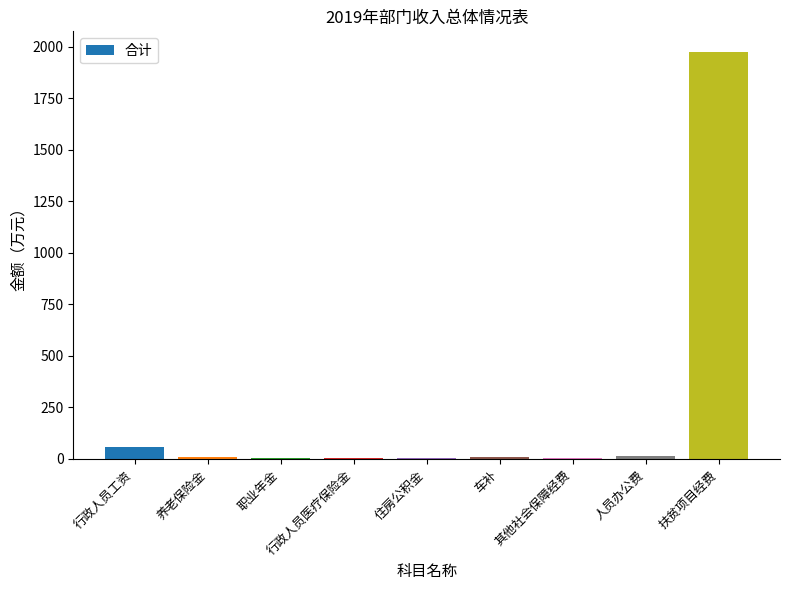

At which label is the value closest to 988?

行政人员工资